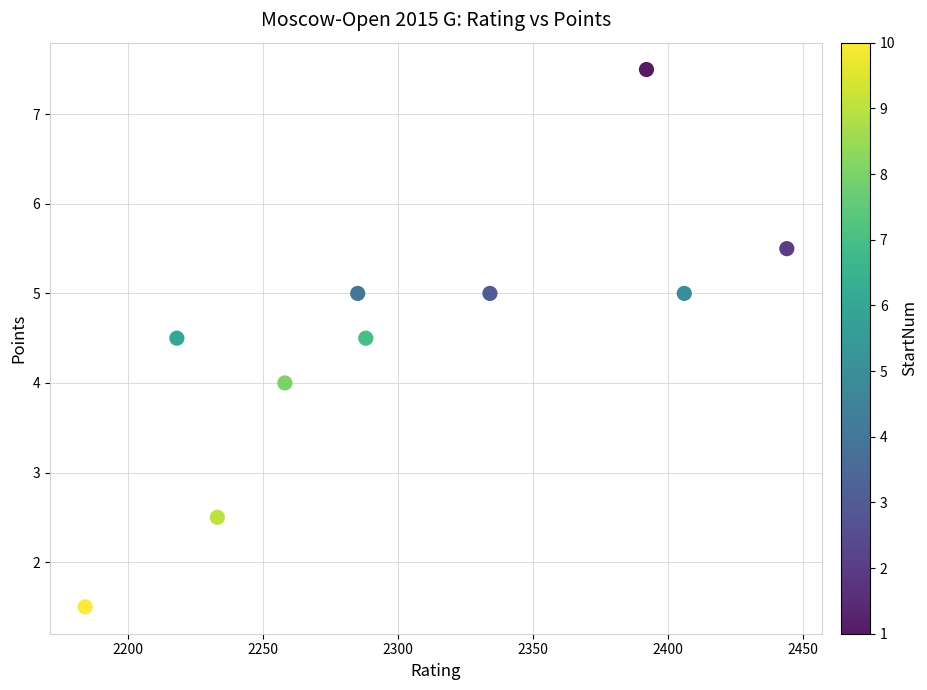

What is the average Y value?

4.5